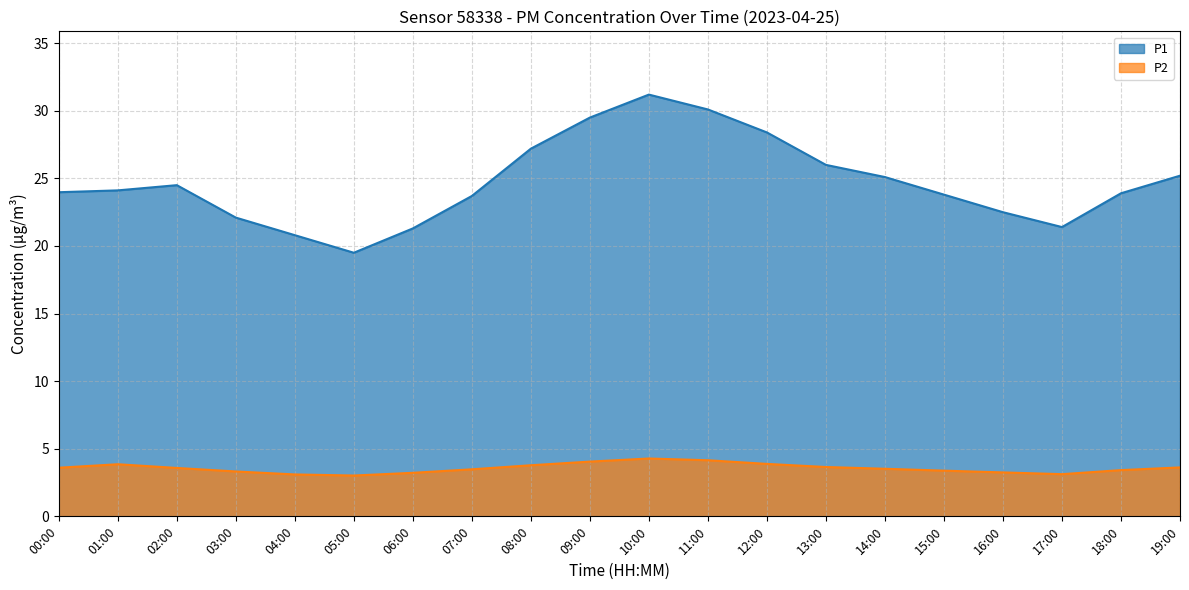

What is the minimum value shown in the chart?

3.0